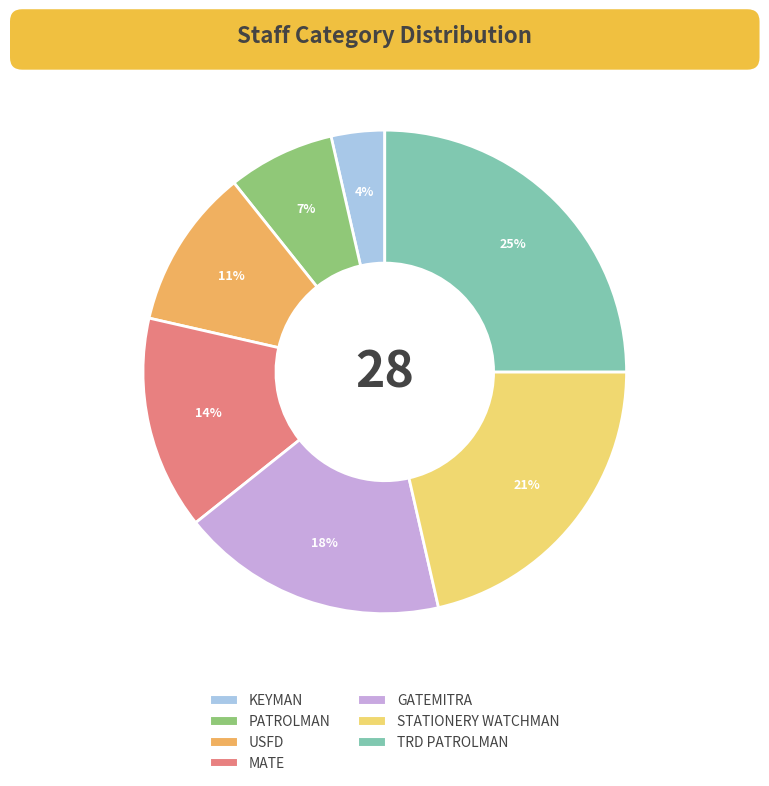

Which has a higher value, MATE or STATIONERY WATCHMAN?

STATIONERY WATCHMAN